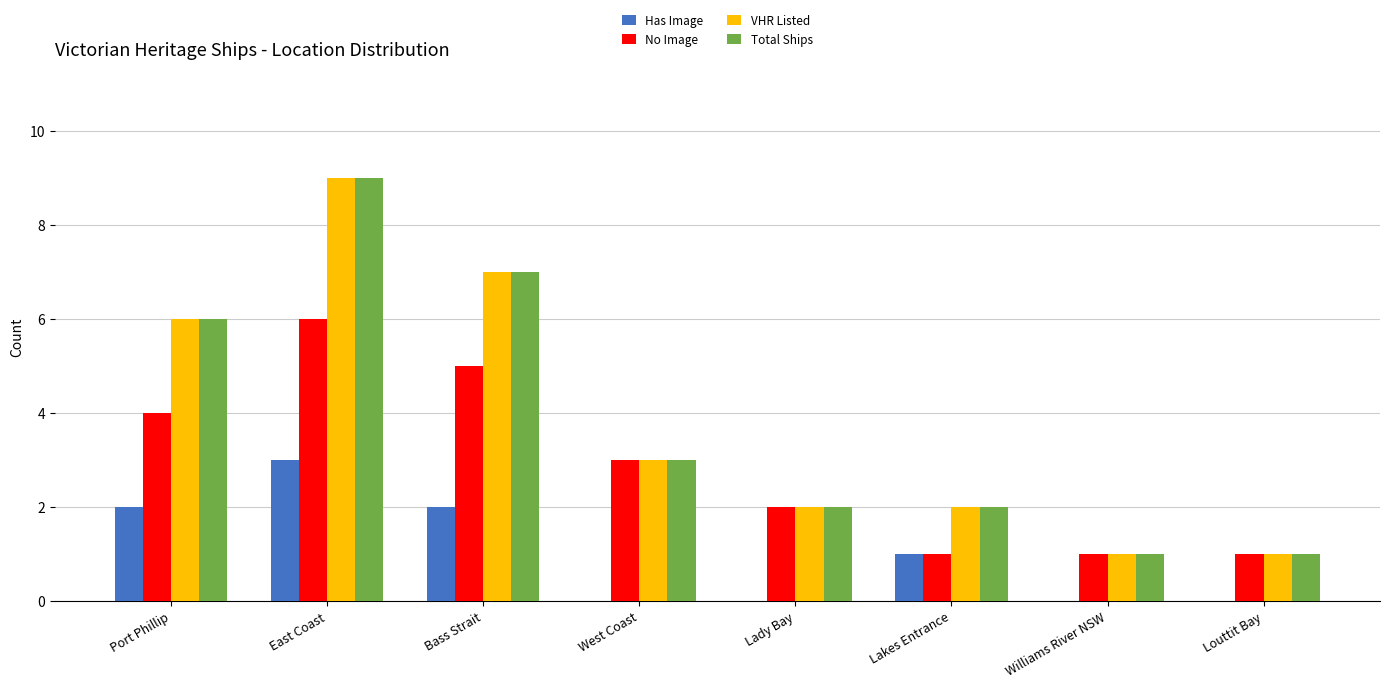

What is the sum of the Total Ships values at Lady Bay and Williams River NSW?

3